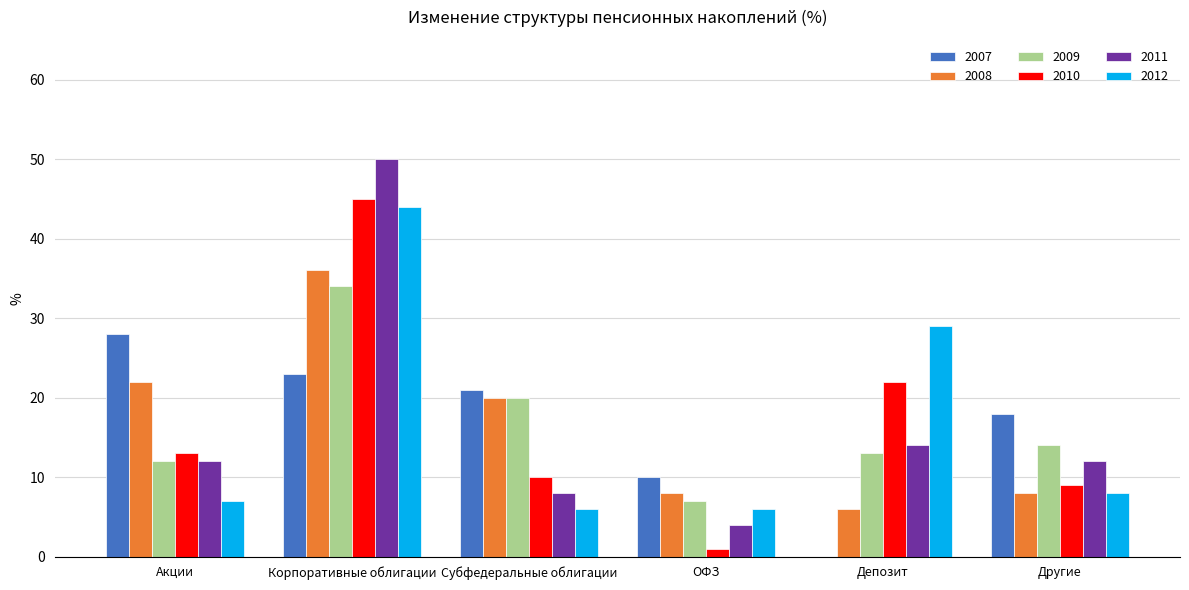

Which category has the highest value in the 2009 series?

Корпоративные облигации